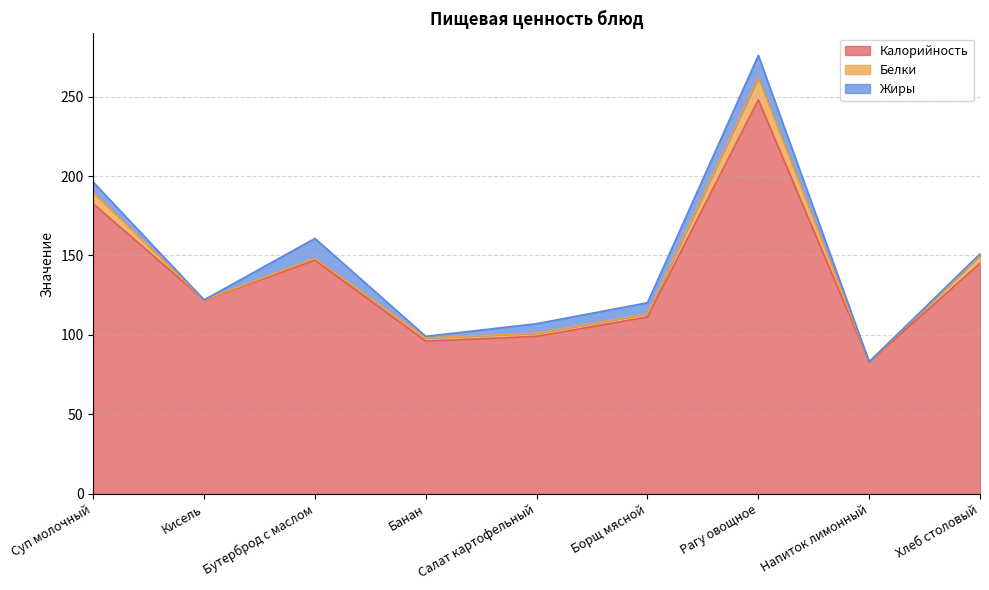

How many interior local valleys does the Белки series have?

2